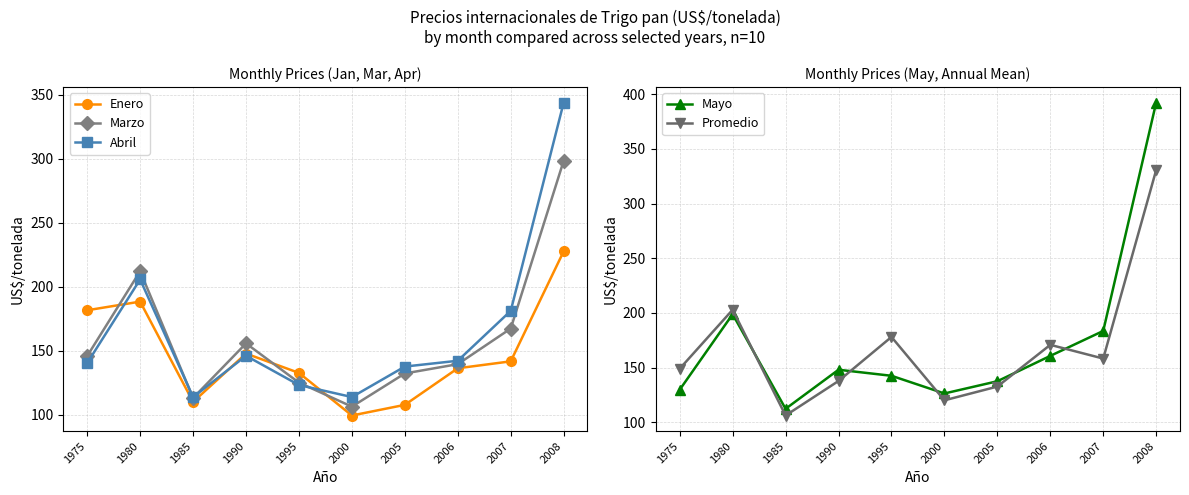

At which label is Enero closest to 163?

1990